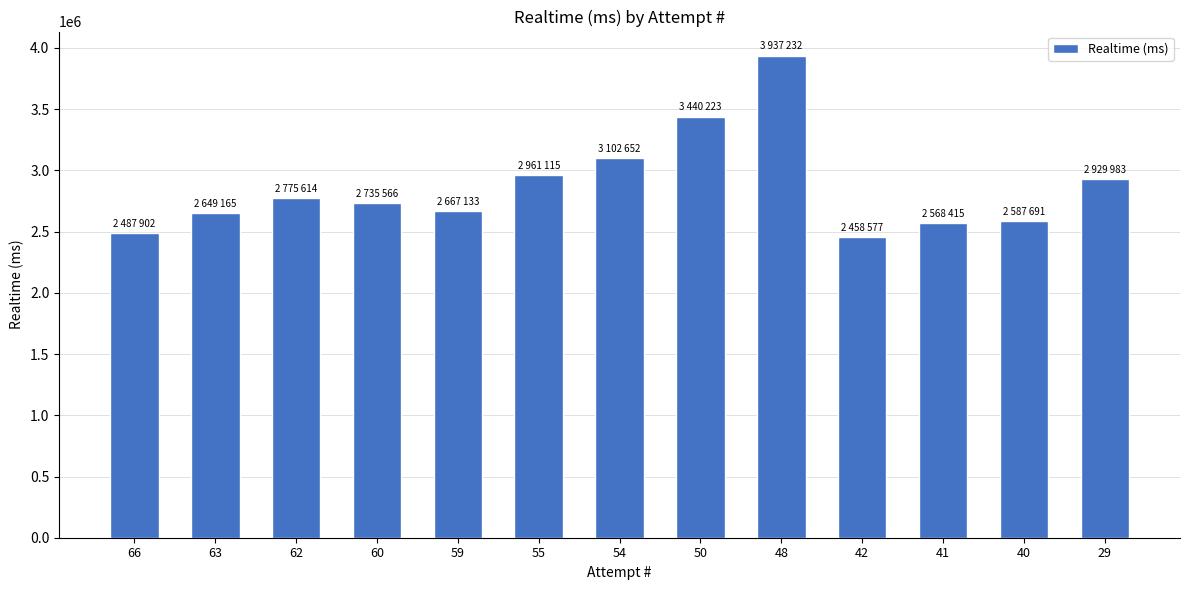

What is the average value?

2869328